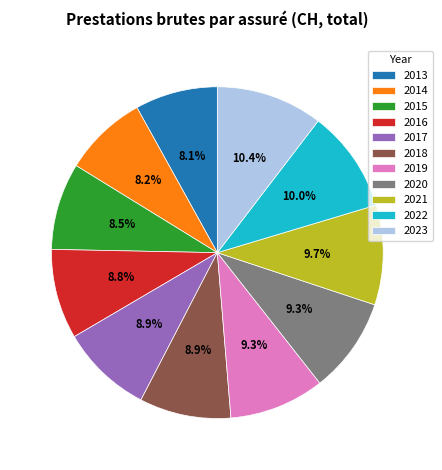

What percentage is the 2022 slice, to the nearest percent?

10%